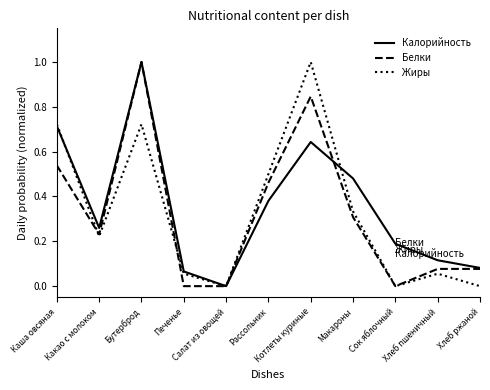

True or false: Калорийность has more than 1 interior local peaks.

True